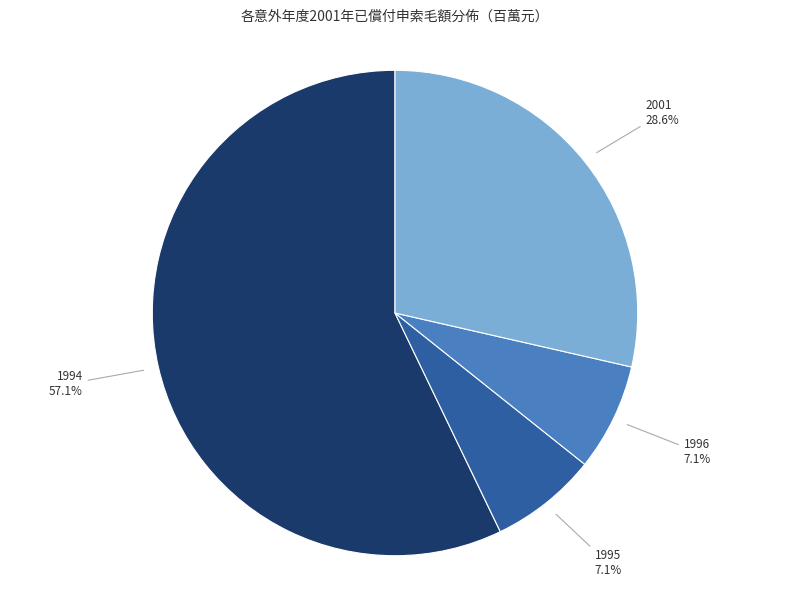

Is there a majority slice in this chart?

Yes